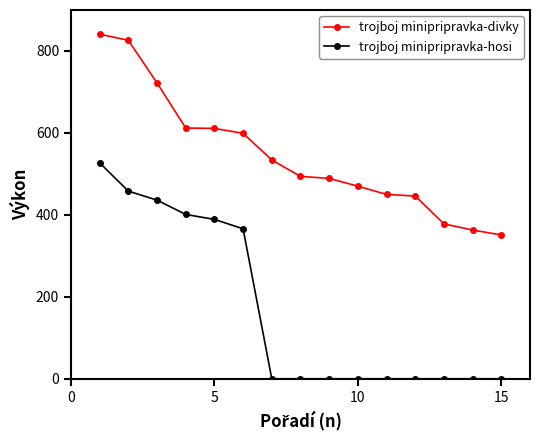

What is the highest value of the trojboj minipripravka-hosi series?

527